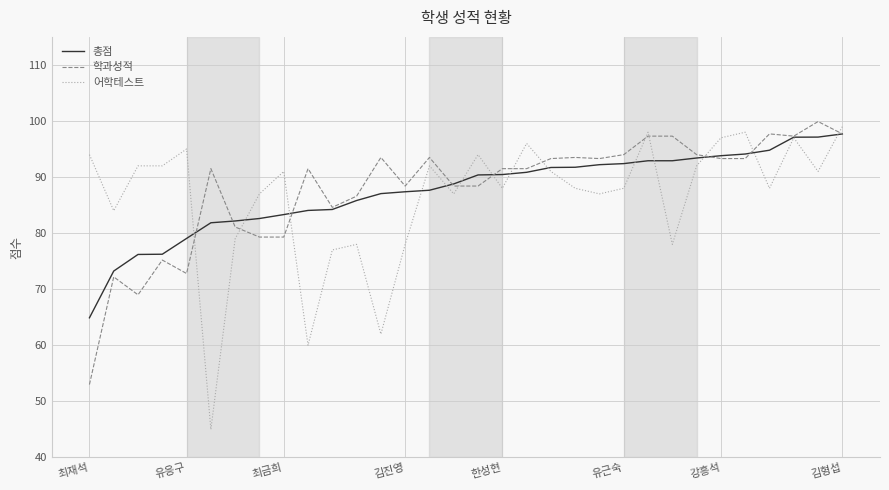

Which series has the widest spread of values?

어학테스트